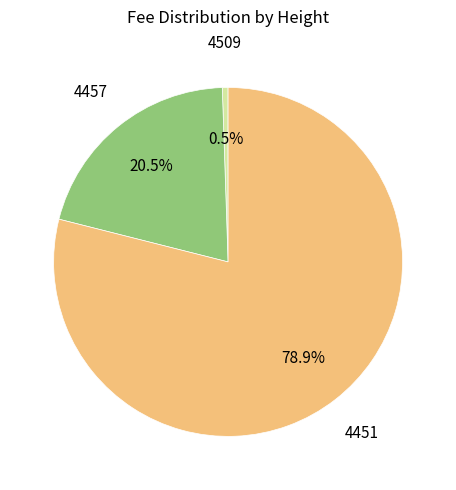

Does any single category account for the majority?

Yes